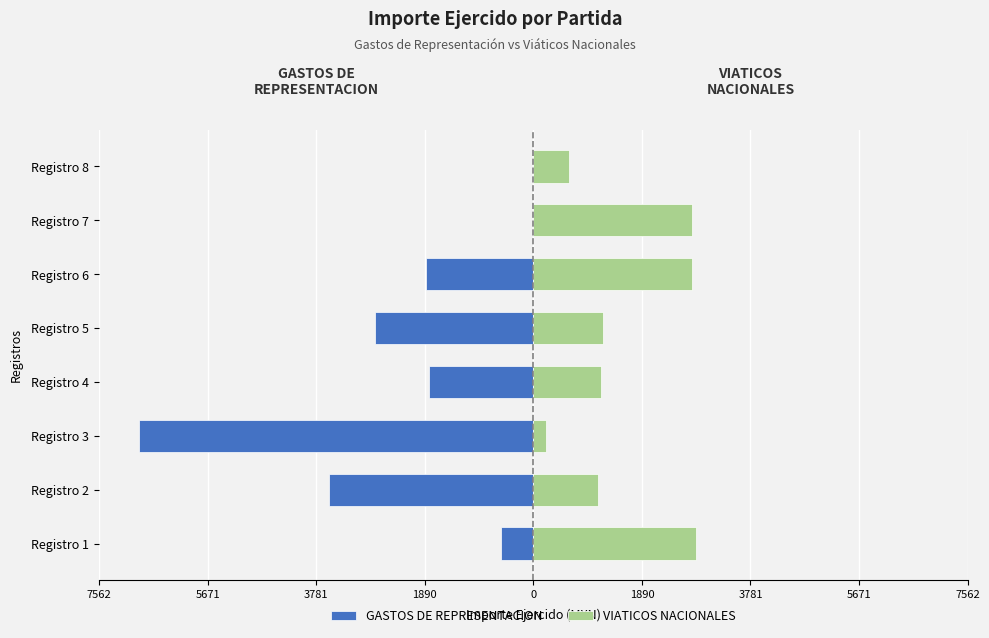

Reading left to right, what are all the values shown in this chart?

GASTOS DE REPRESENTACION: -563.0	-3555.0	-6875.0	-1825.0	-2750.0	-1876.7	0.0	0.0
VIATICOS NACIONALES: 2829.0	1122.0	220.0	1175.0	1210.0	2770.0	2770.0	620.0